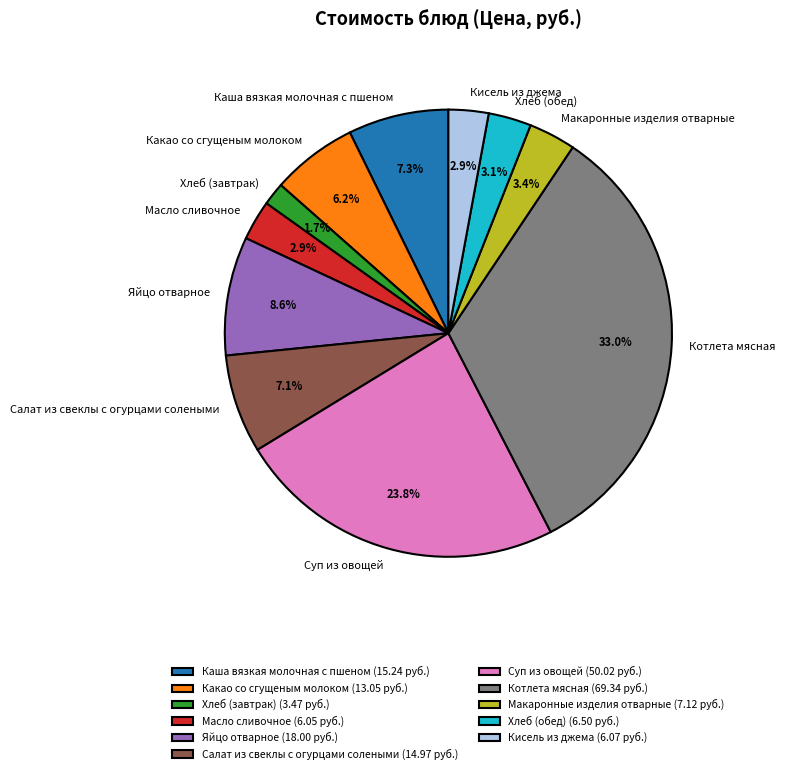

Is the sum of Хлеб (обед) and Суп из овощей greater than half?

No